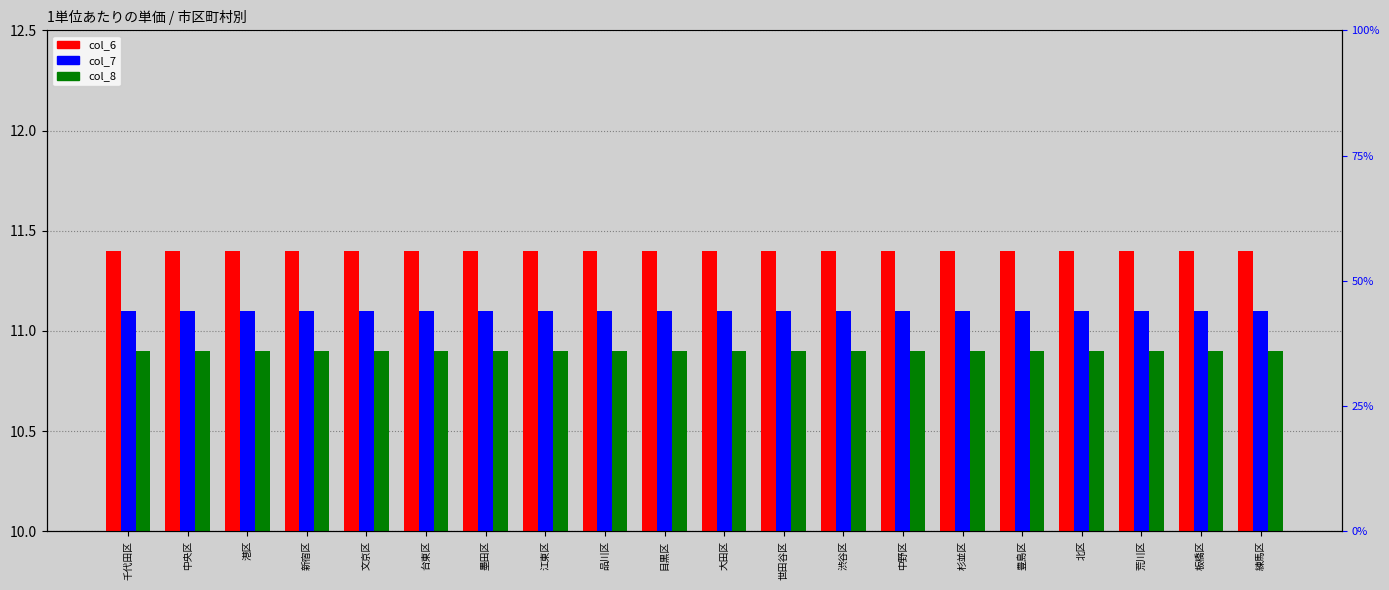

Is the value of col_8 (0.45) at 中野区 greater than the value of col_7 (0.55) at 中野区?

No